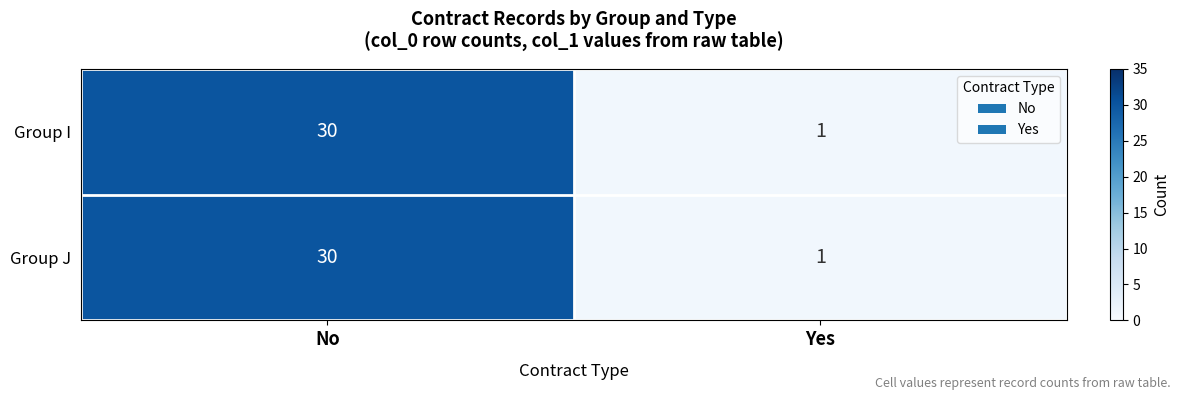

Rank the categories by Group I value from lowest to highest.

Yes, No